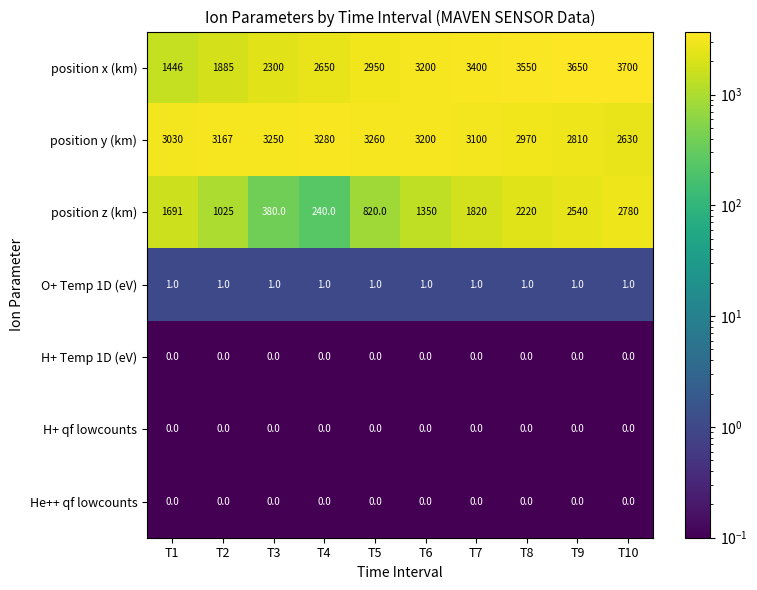

Which series changed the most between T5 and T7?

position z (km)